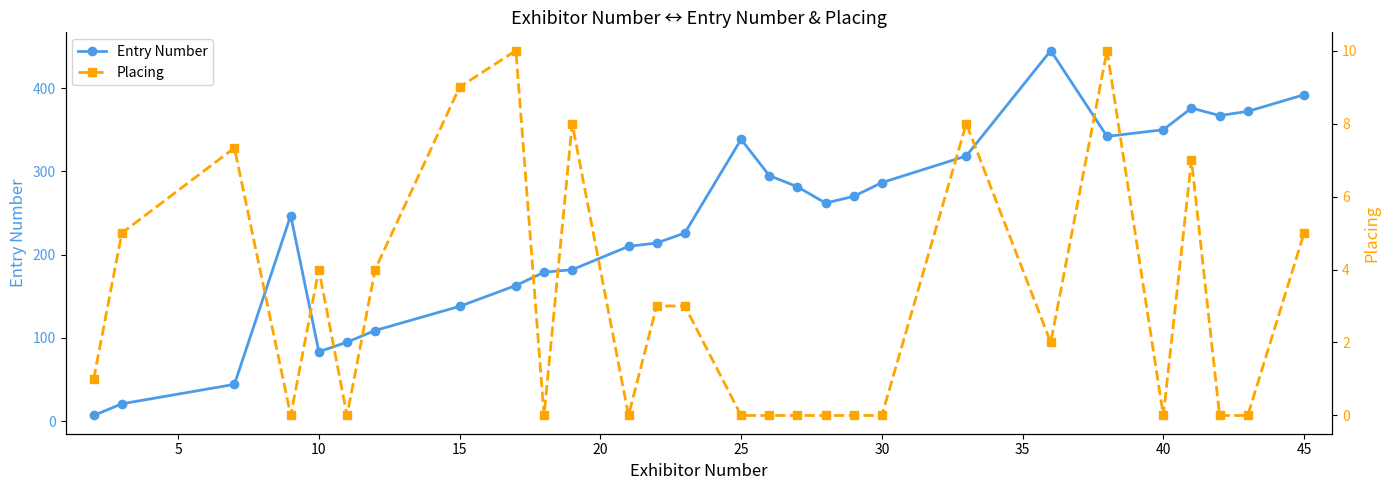

List the labels in order of Entry Number value, largest first.

21, 27, 24, 26, 25, 23, 22, 14, 20, 15, 19, 16, 18, 17, 15, 13, 12, 11, 50, 45, 40, 35, 30, 25, 20, 10, 5, 0